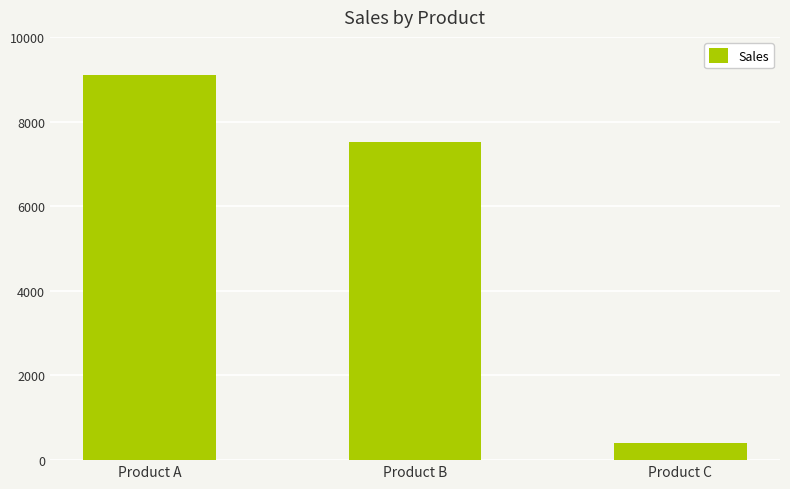

What is the sum of the values at Product C and Product A?

9515.2